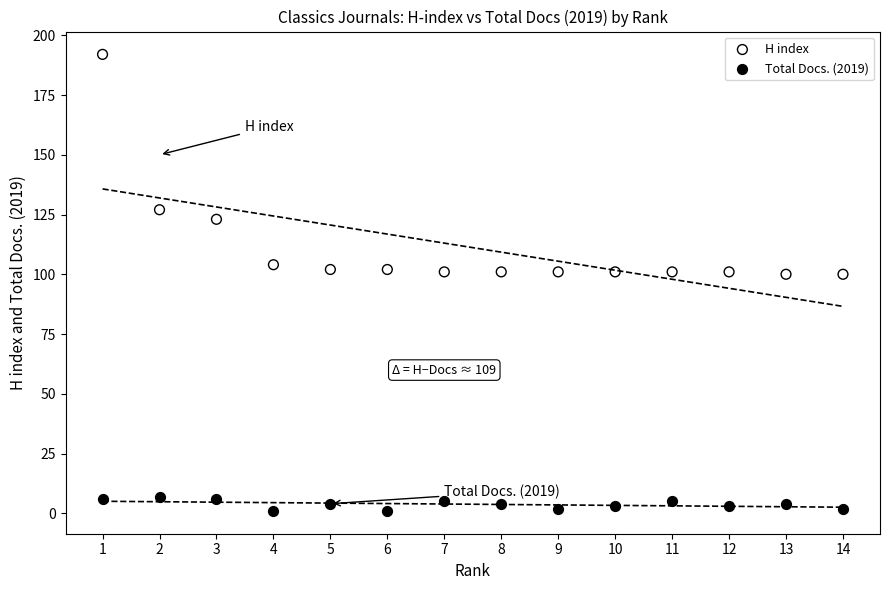

Across all data points, what is the range of Y values (max minus min)?

191